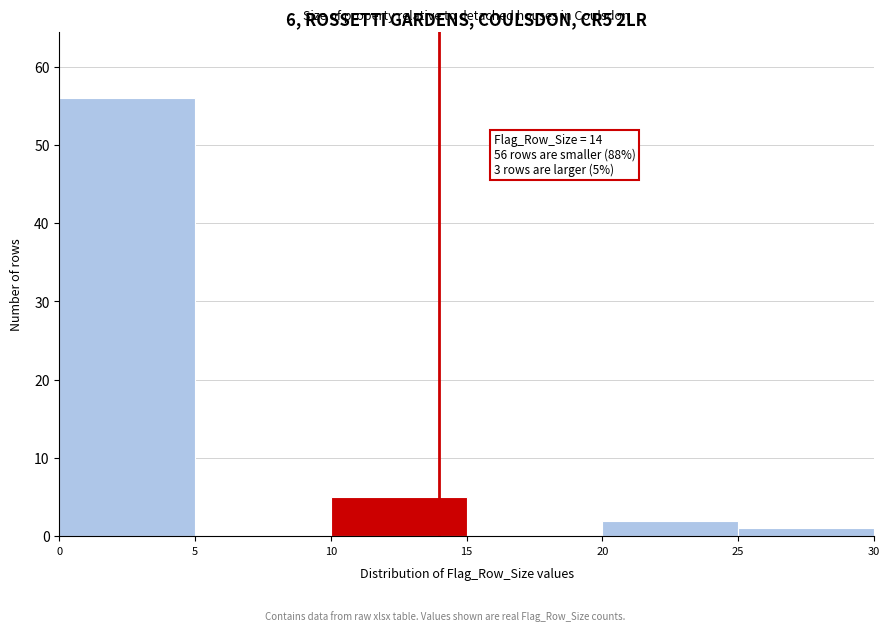

Over which range of the x-axis is the bar tallest?

0 to 5